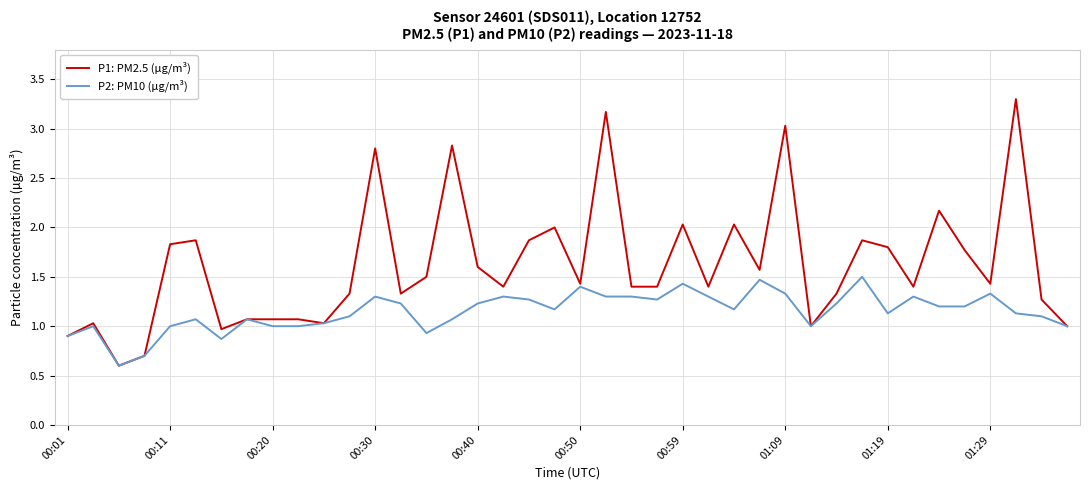

Count the number of data series in this chart.

2